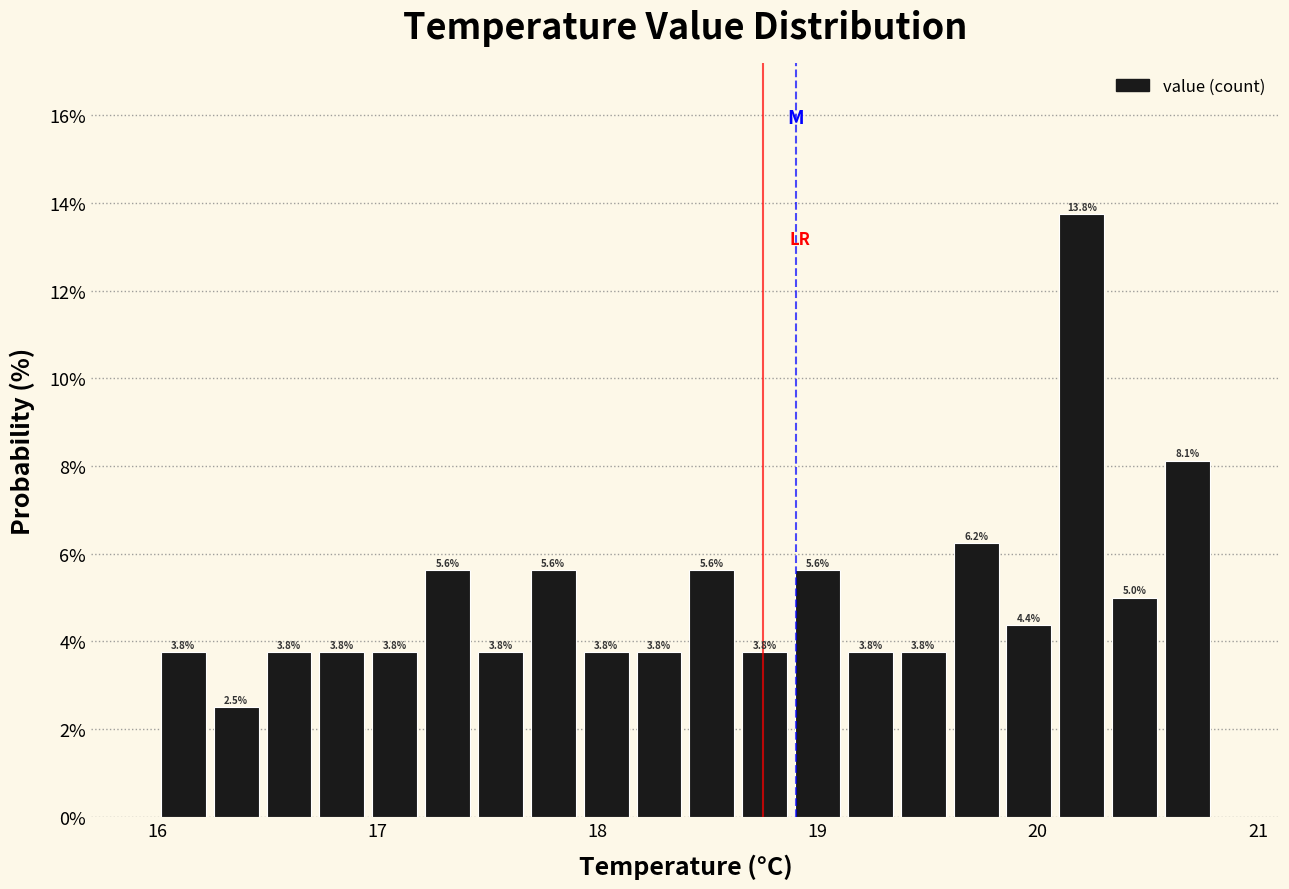

Read against the x-axis, roughly where is the centre of the tallest bar?

20.2